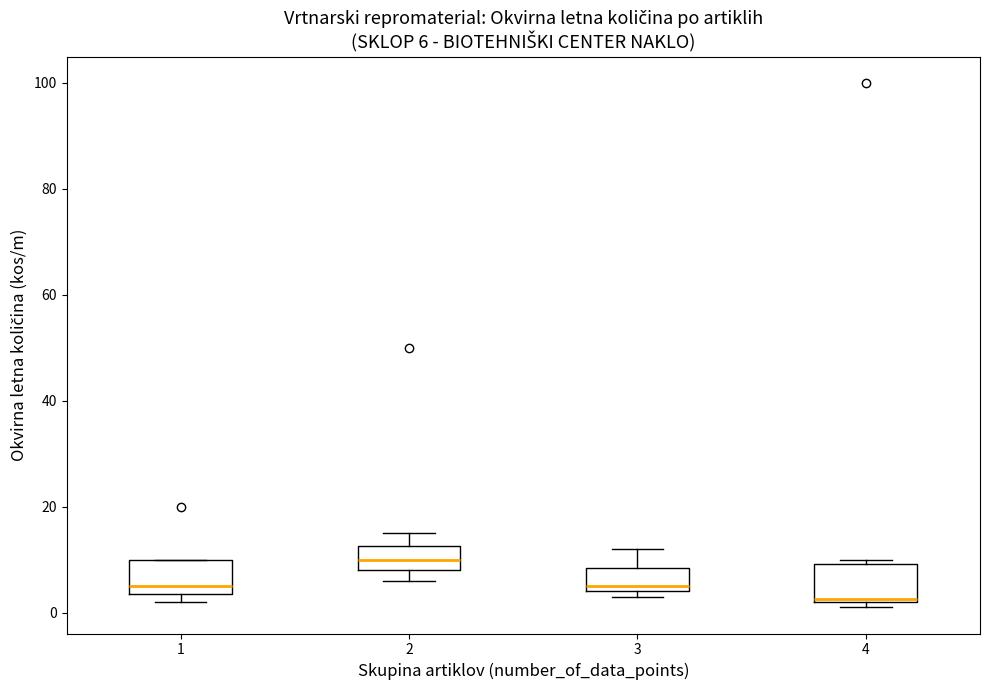

Which box's median line is the lowest?

4